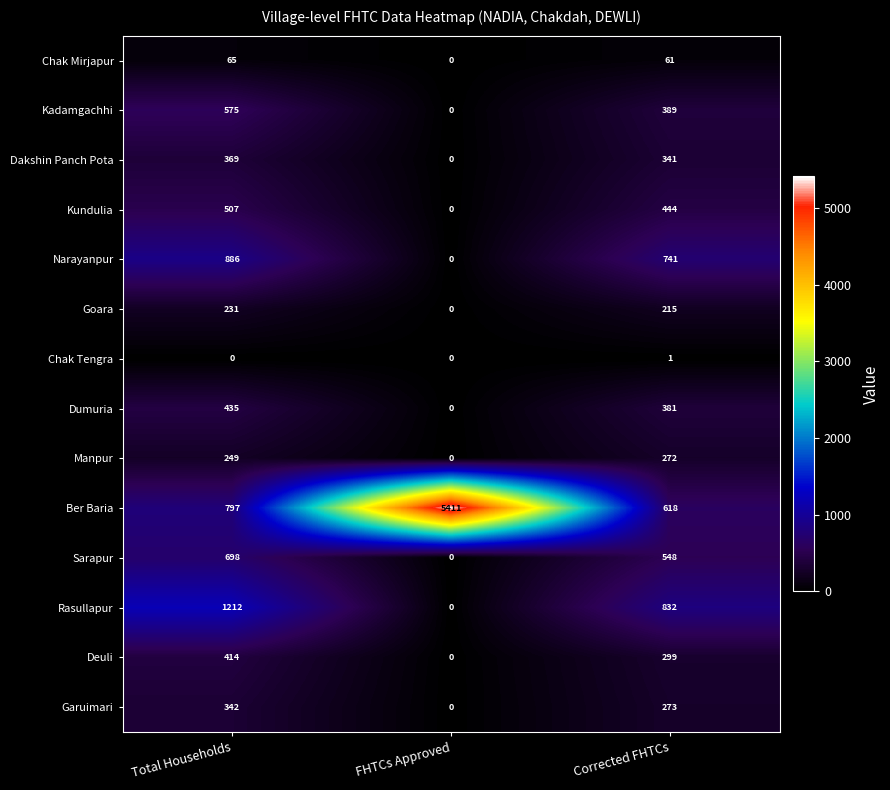

At which label does Chak Mirjapur first exceed 61?

Total Households